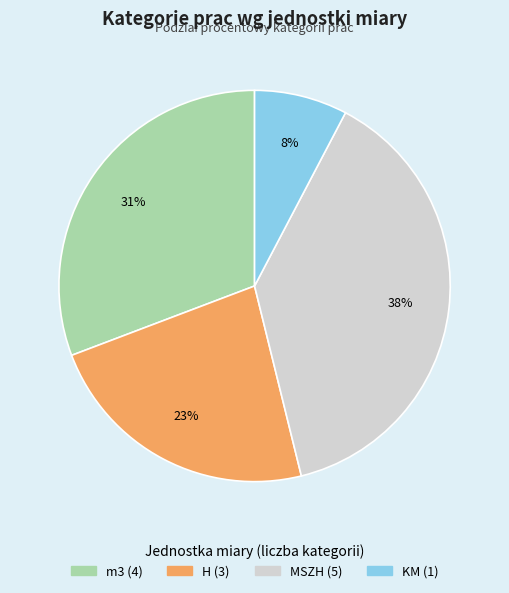

Do KM and MSZH together represent more than half of the pie?

No